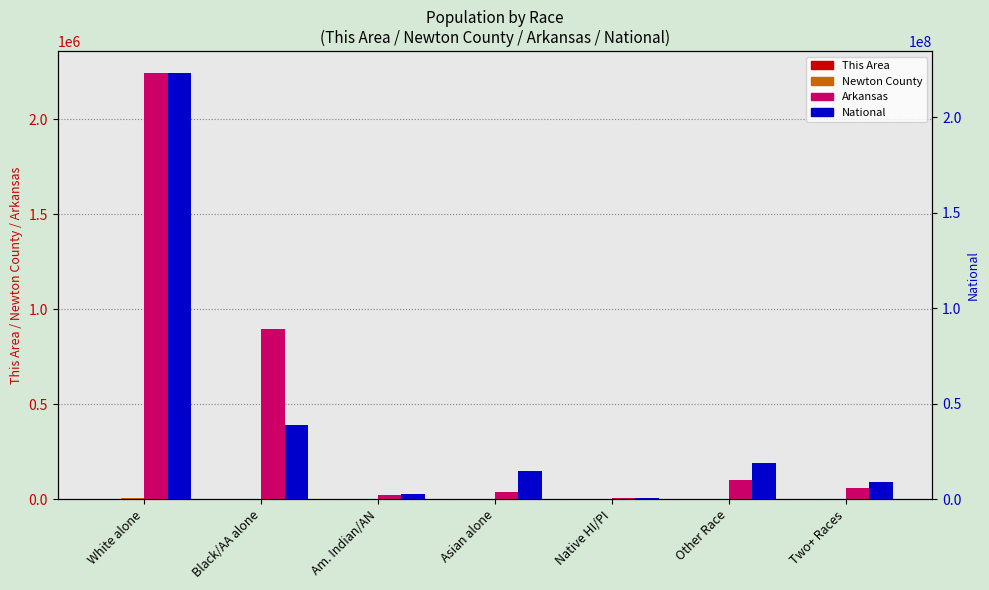

Reading right to left, transcribe all the data shown in this chart.

This Area: 16	0	0	1	6	1	883
Newton County: 182	22	1	25	90	9	8001
Arkansas: 57010	99571	5863	36102	22248	895449	2245229
National: 9009073	19107368	540013	14674252	2932248	38929319	223553265